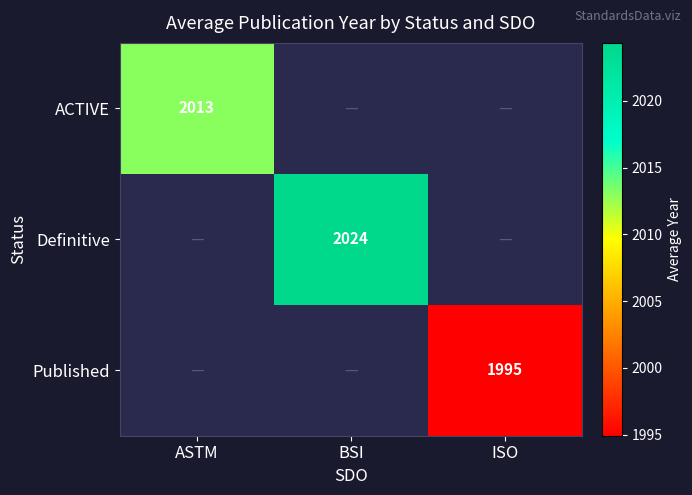

True or false: Definitive has a value of 990.8 at BSI.

False